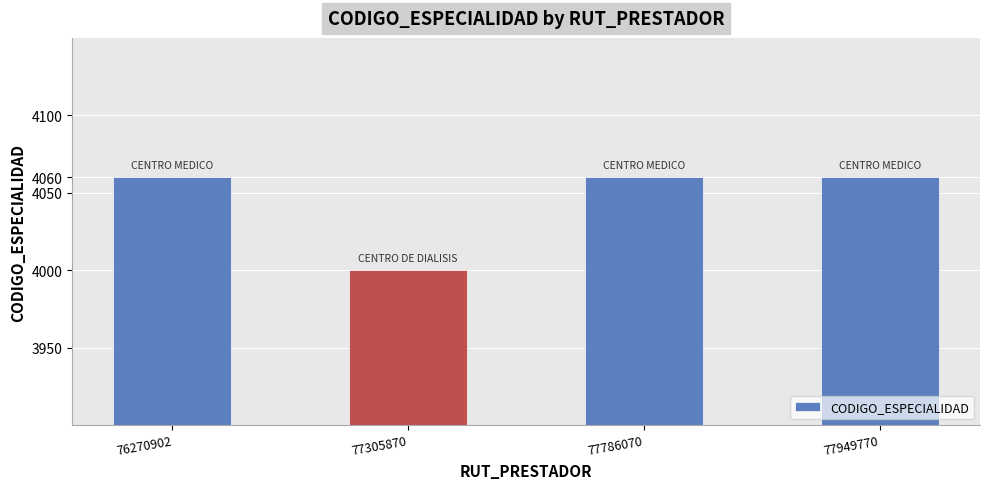

What is the value of the 1st bar from the left?

4060